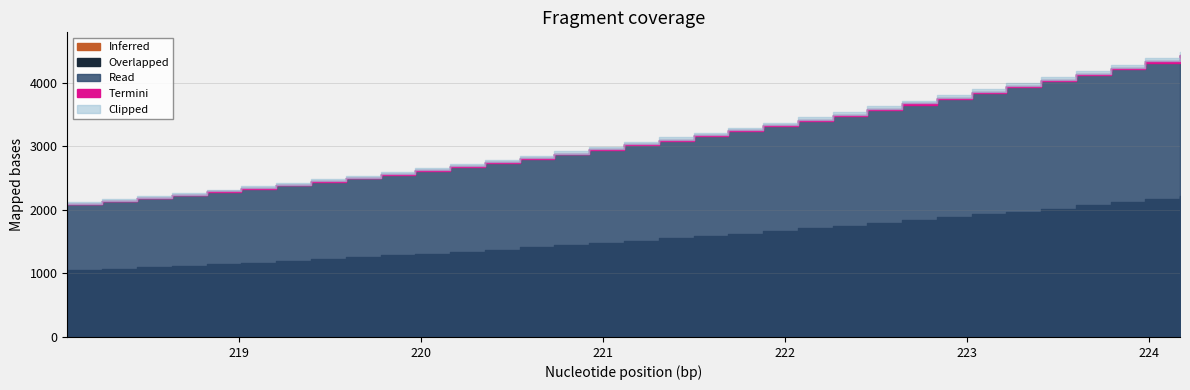

Which category has the highest value across all series?

224.1709